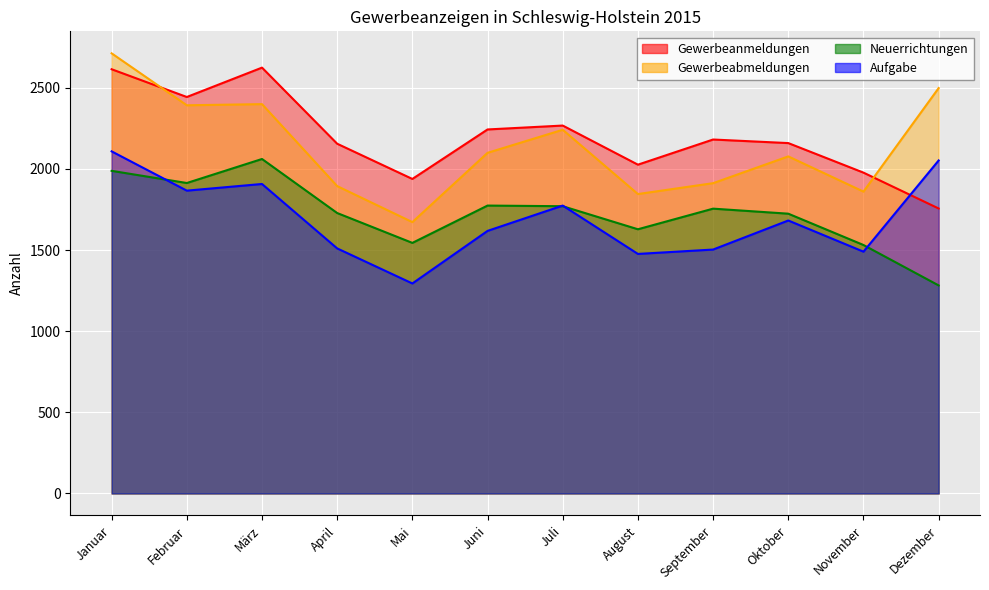

Reading left to right, what are all the values shown in this chart?

Gewerbeanmeldungen: Januar=2614	Februar=2443	März=2624	April=2155	Mai=1938	Juni=2243	Juli=2267	August=2026	September=2181	Oktober=2159	November=1977	Dezember=1756
Gewerbeabmeldungen: Januar=2712	Februar=2392	März=2399	April=1894	Mai=1672	Juni=2099	Juli=2241	August=1845	September=1912	Oktober=2077	November=1860	Dezember=2498
Neuerrichtungen: Januar=1988	Februar=1913	März=2061	April=1728	Mai=1544	Juni=1774	Juli=1770	August=1628	September=1755	Oktober=1724	November=1531	Dezember=1282
Aufgabe: Januar=2108	Februar=1866	März=1907	April=1510	Mai=1294	Juni=1618	Juli=1774	August=1476	September=1503	Oktober=1682	November=1490	Dezember=2052